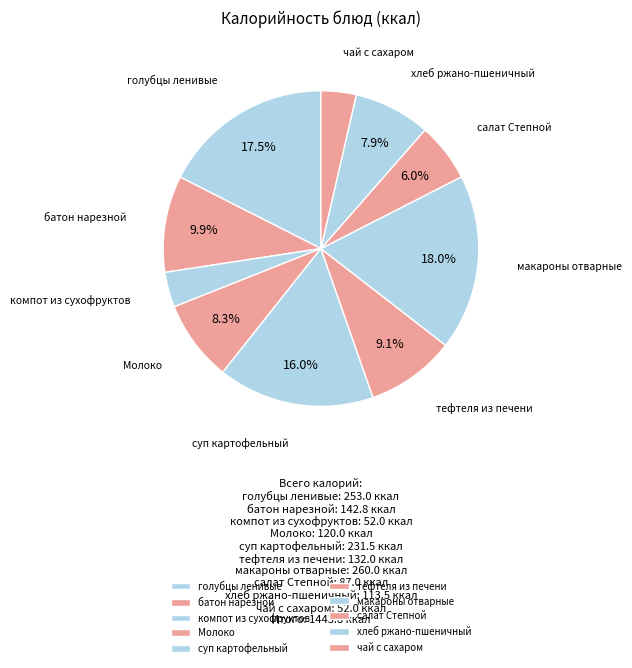

Between салат Степной and суп картофельный, which is larger?

суп картофельный